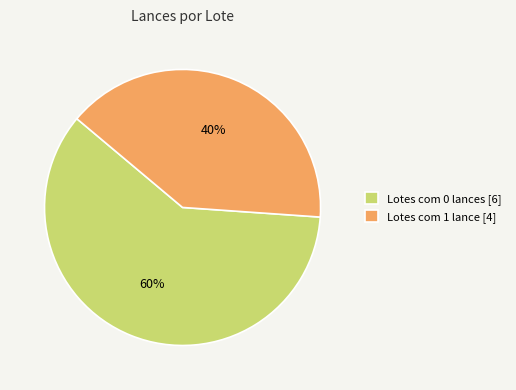

Is it true that Lotes com 1 lance [4] is 26% of the pie?

False